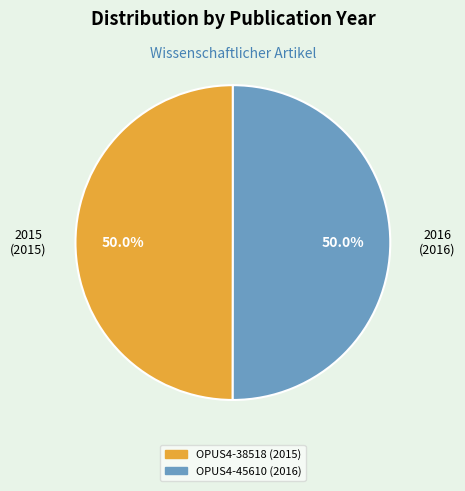

To the nearest percent, what portion does OPUS4-45610 represent?

50%